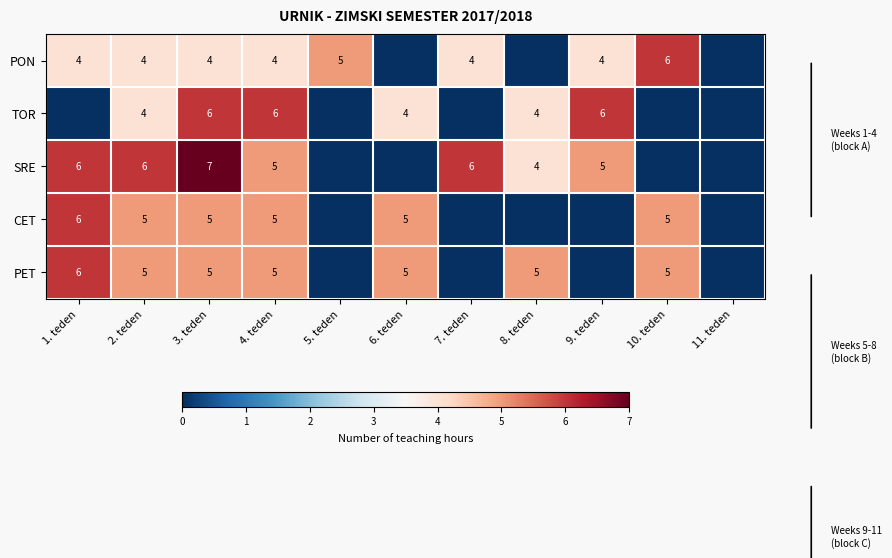

At how many categories does at least one series exceed 2?

10